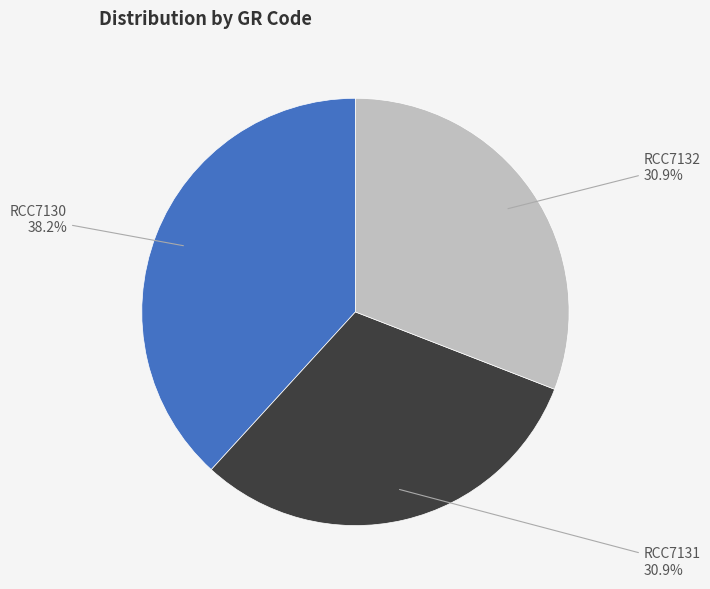

Is there a majority slice in this chart?

No